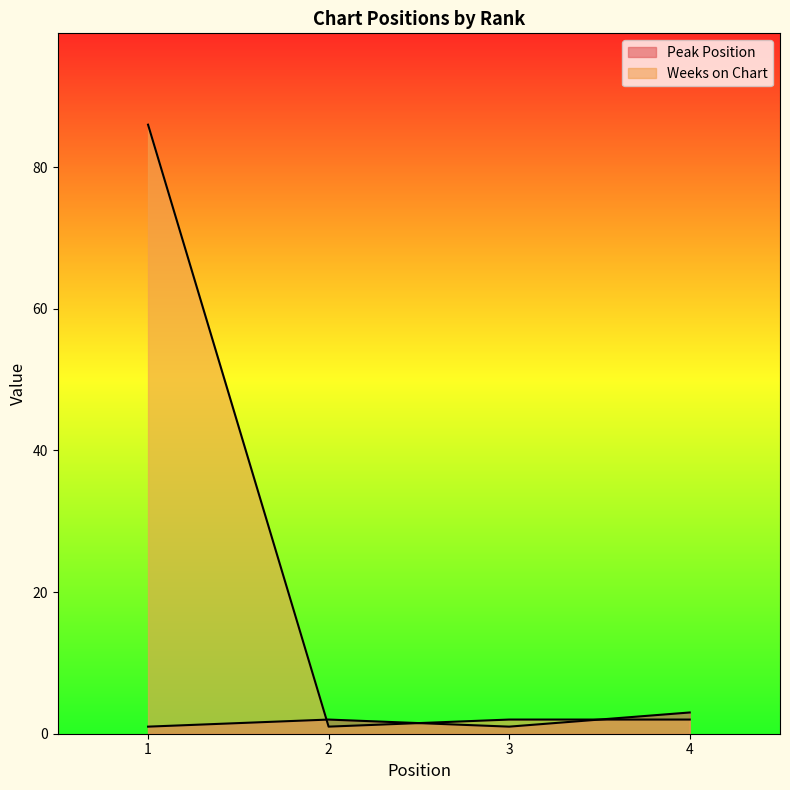

The value of Peak Position at 1 is 1. True or false?

False